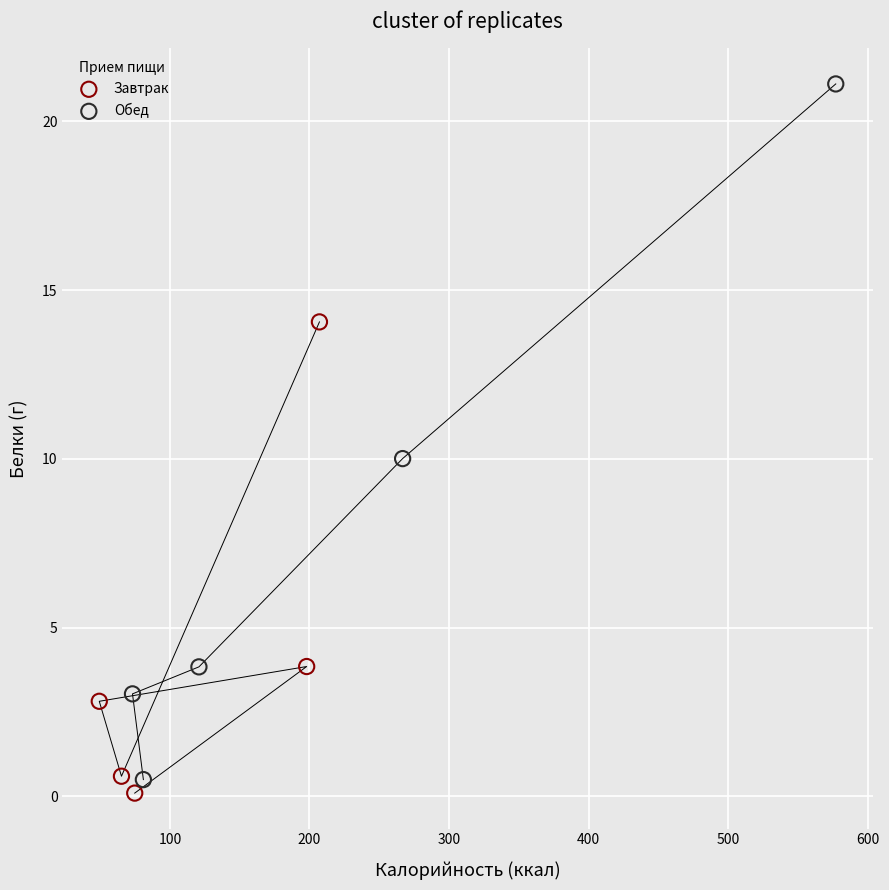

Which series has the largest Y range (max minus min)?

Обед